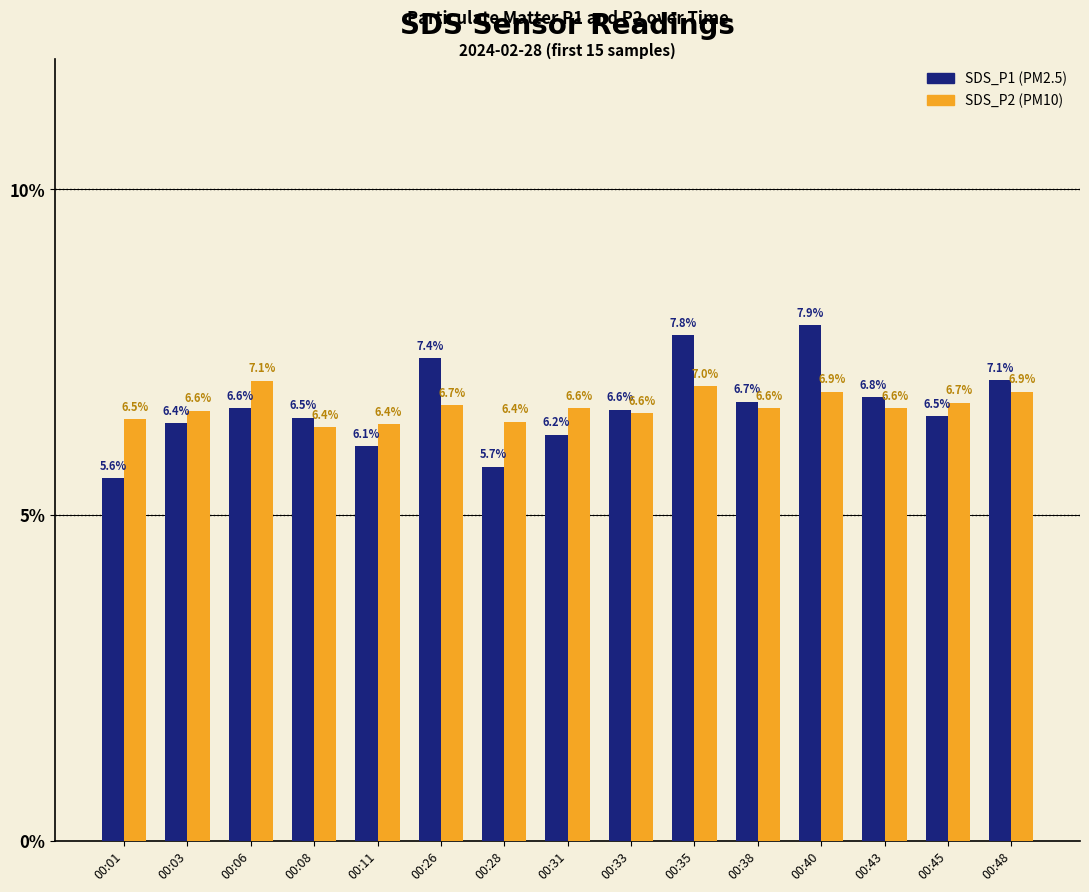

What is the spread (max minus min) of values at 00:11?

0.3